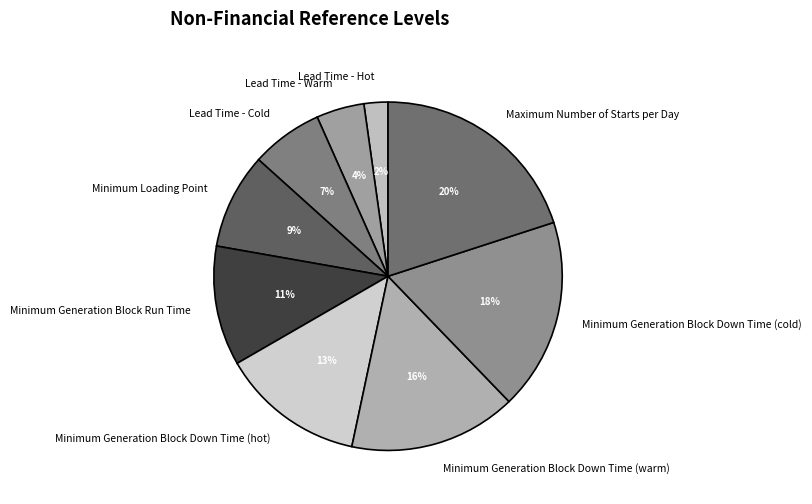

What percentage is the Lead Time - Cold slice, to the nearest percent?

7%